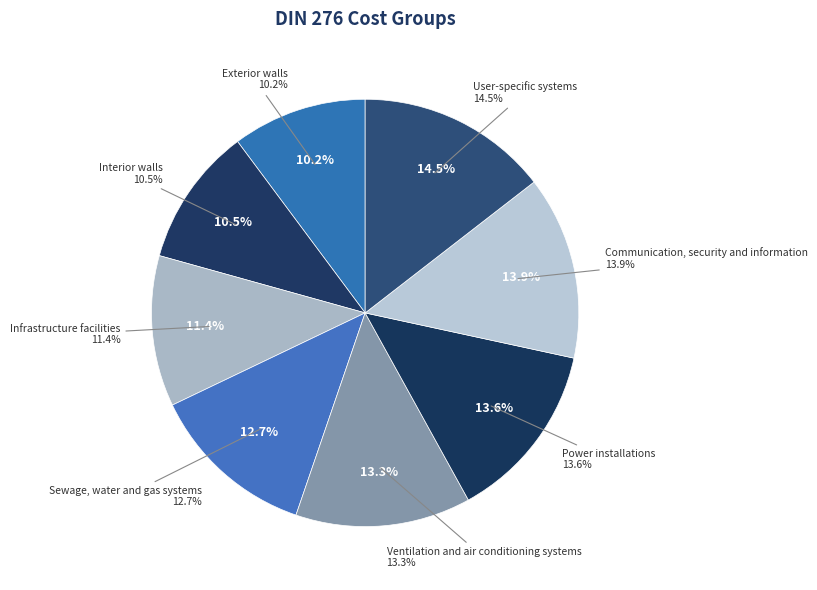

Which slice is the largest?

User-specific systems